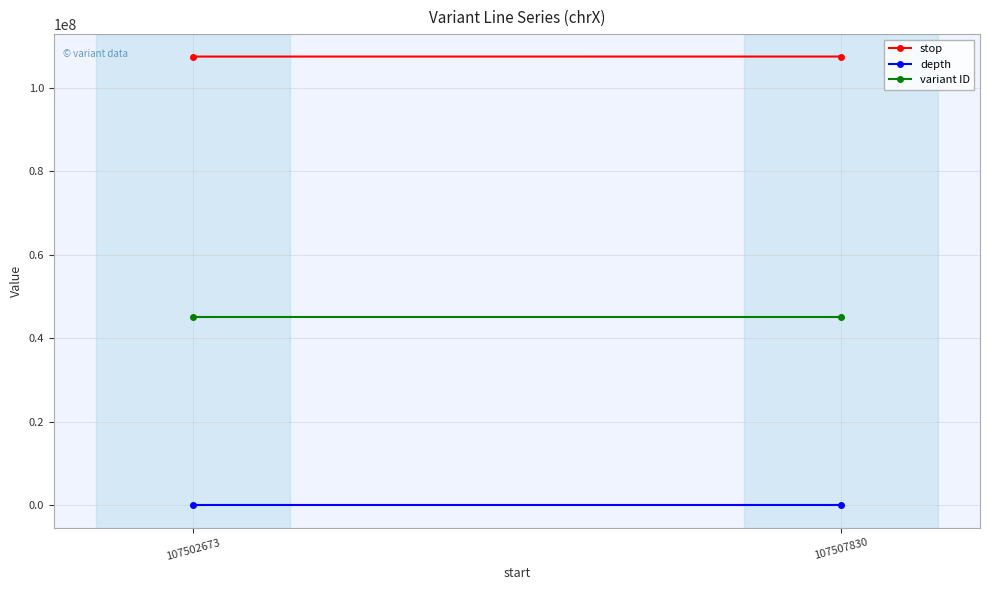

Rank the series by their maximum value, from lowest to highest.

depth, variant ID, stop